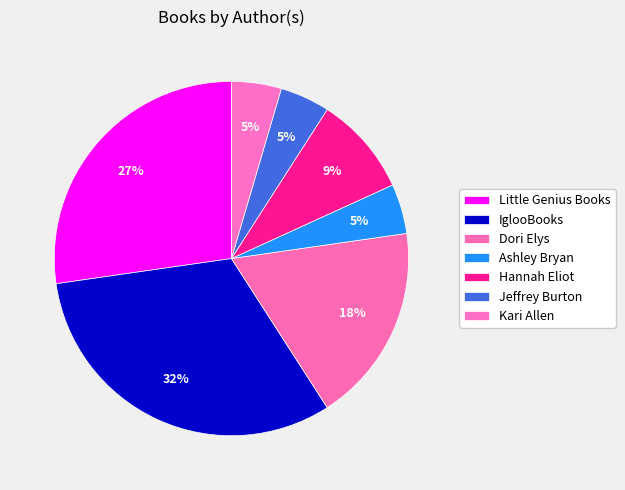

How many segments does this pie chart have?

7